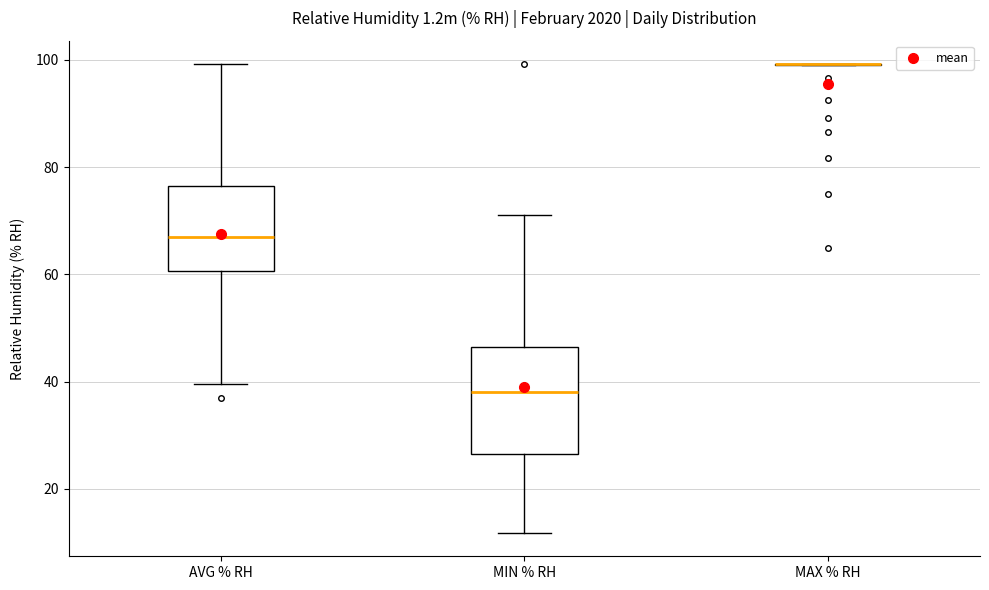

Comparing the boxes themselves (not the whiskers), which one is the tallest?

MIN % RH